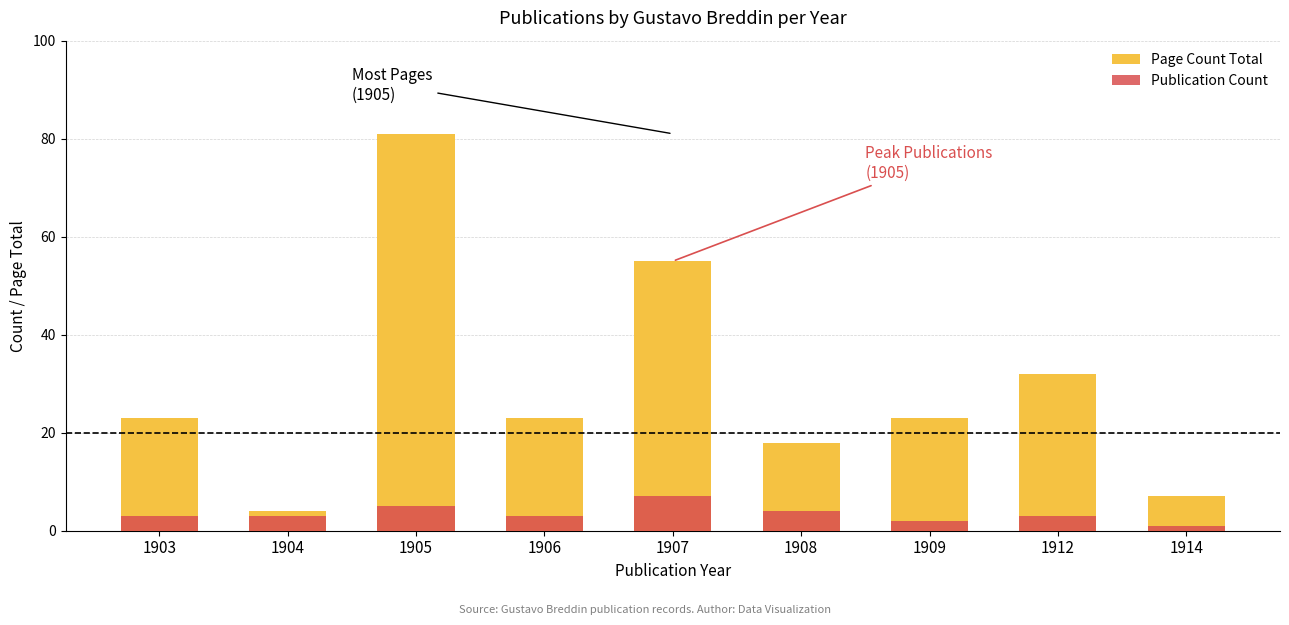

Rank the series at 1904 from lowest to highest value.

Publication Count, Page Count Total